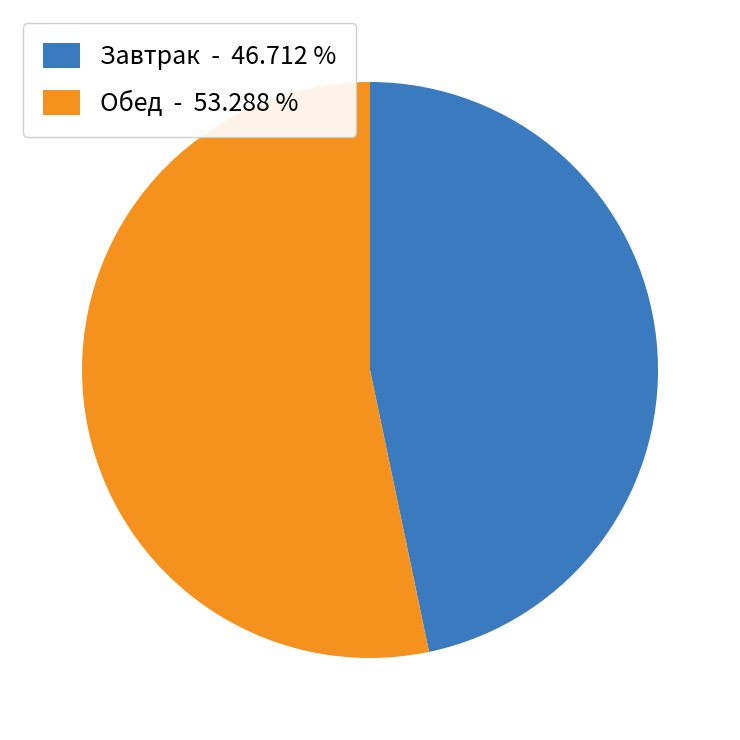

Does Завтрак - 46.712 % represent more than half of the total?

No